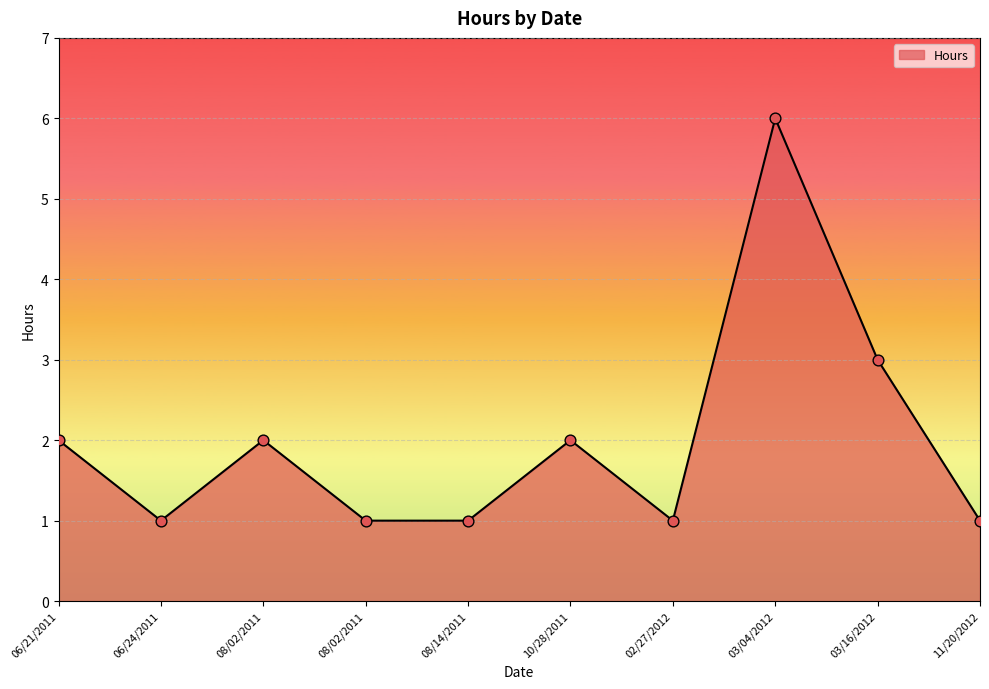

What is the ratio of the value at 02/27/2012 to the value at 06/24/2011?

1.0